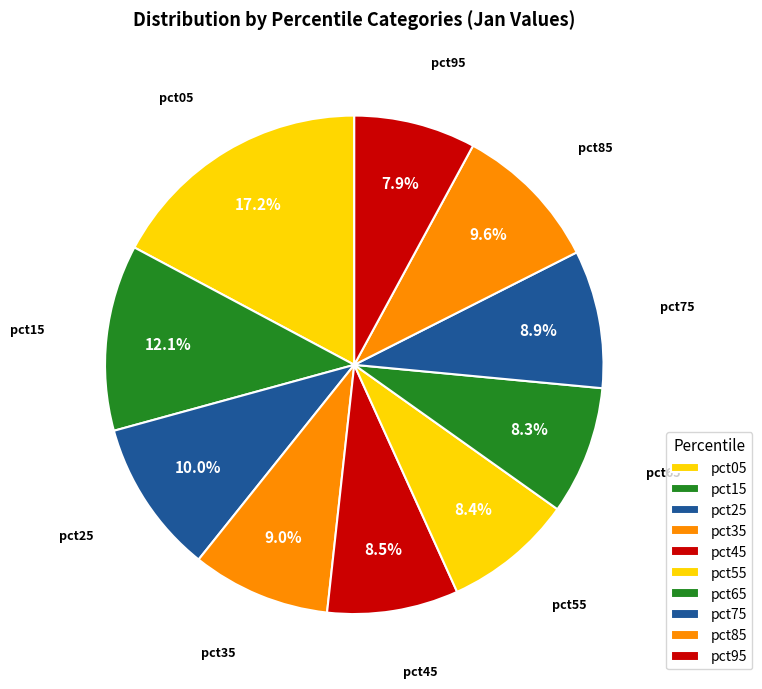

Which slice is the largest?

pct05